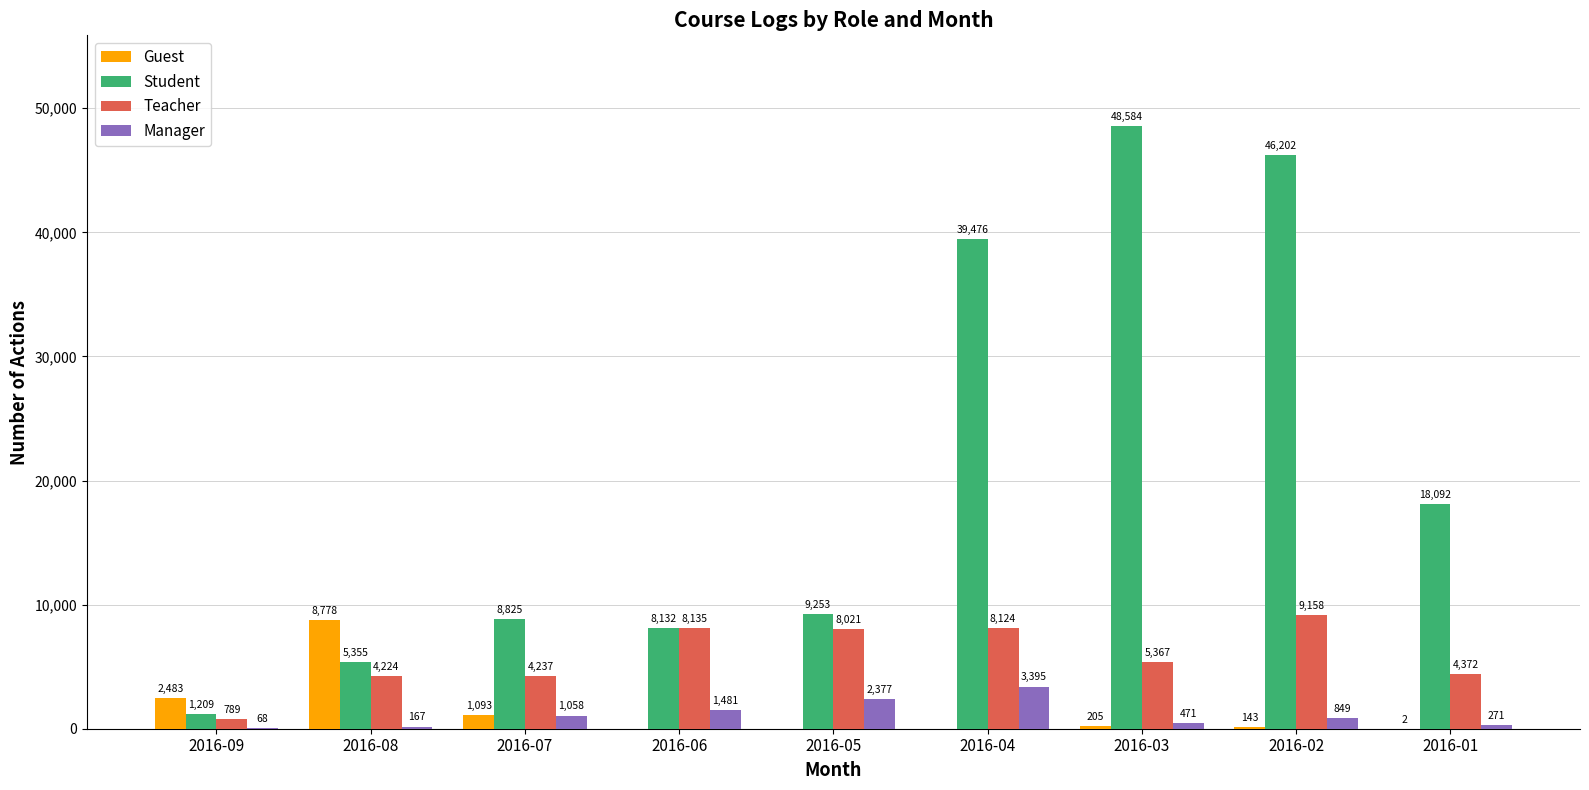

Is it true that Guest equals 143 at 2016-02?

True